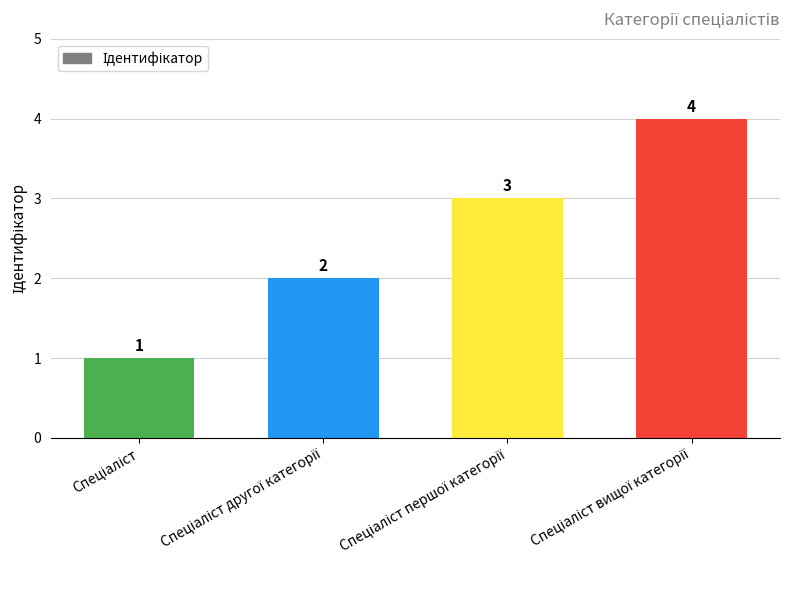

What is the value of the 4th bar from the left?

4